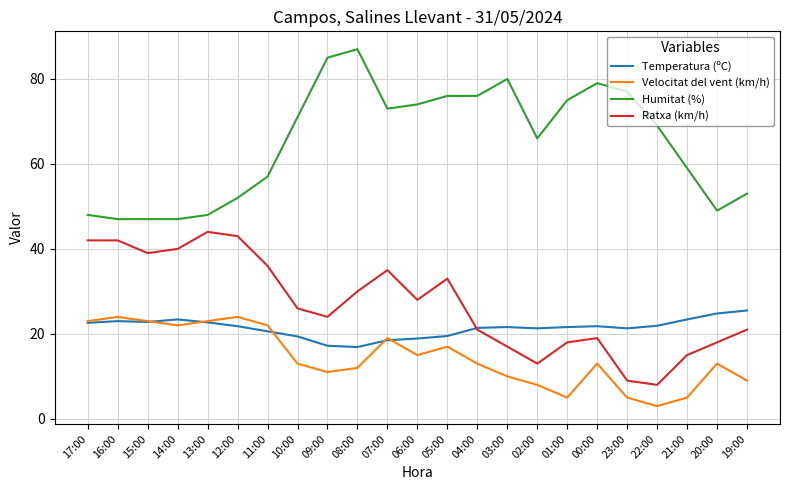

Which series has the largest total across all categories?

Humitat (%)